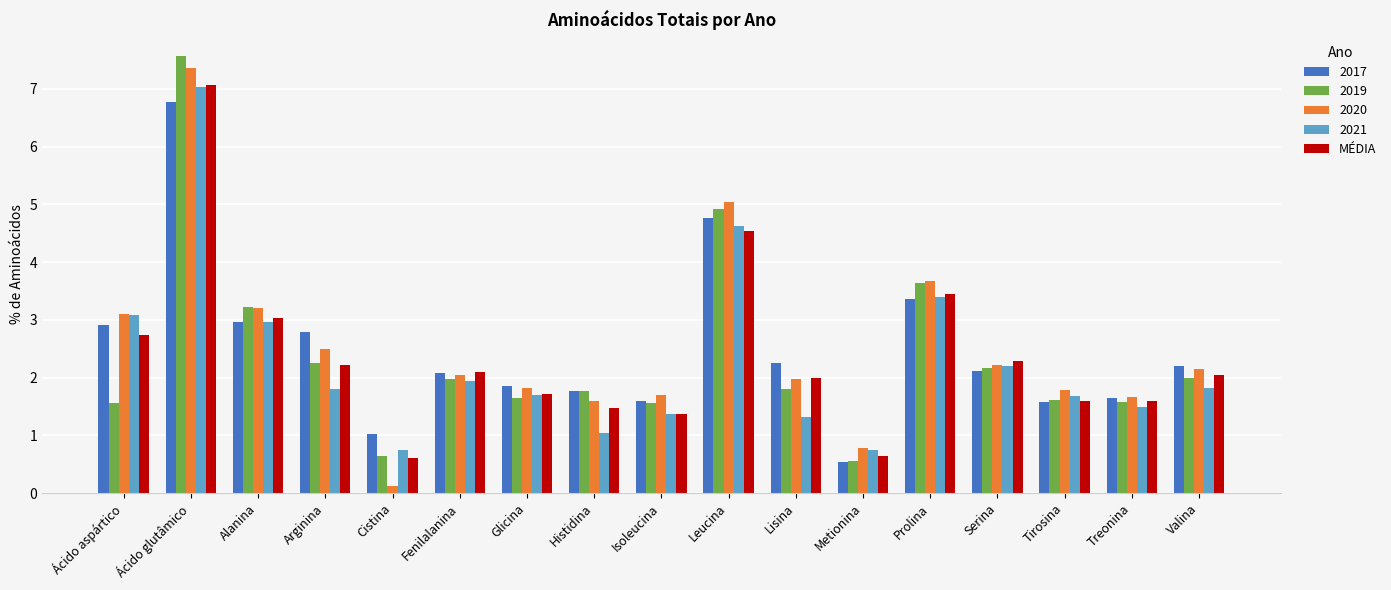

At which label is 2019 closest to 4?

Prolina